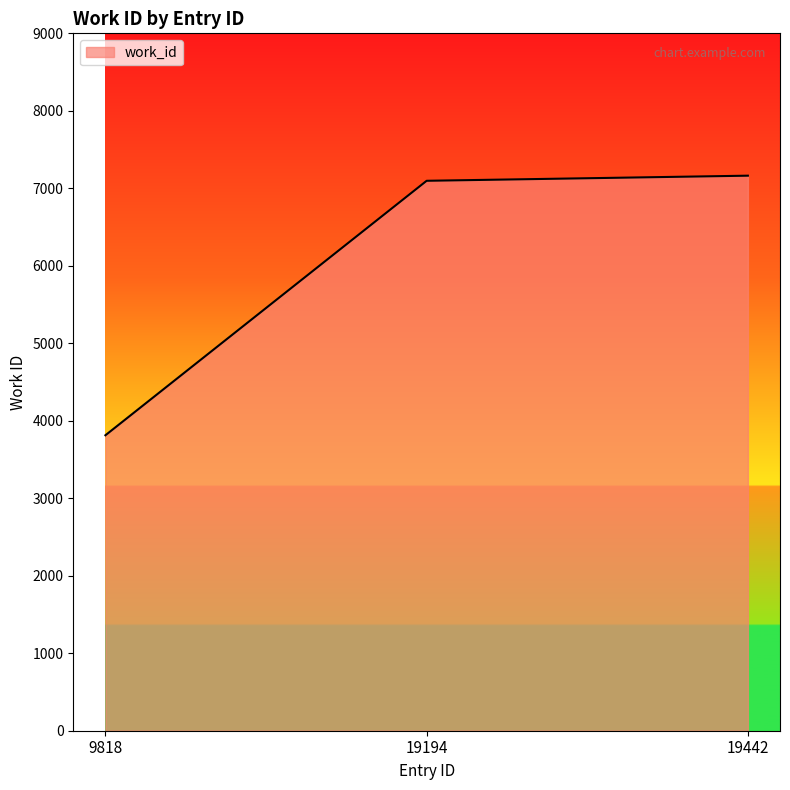

What is the sum of the values at 9818 and 19194?

10910